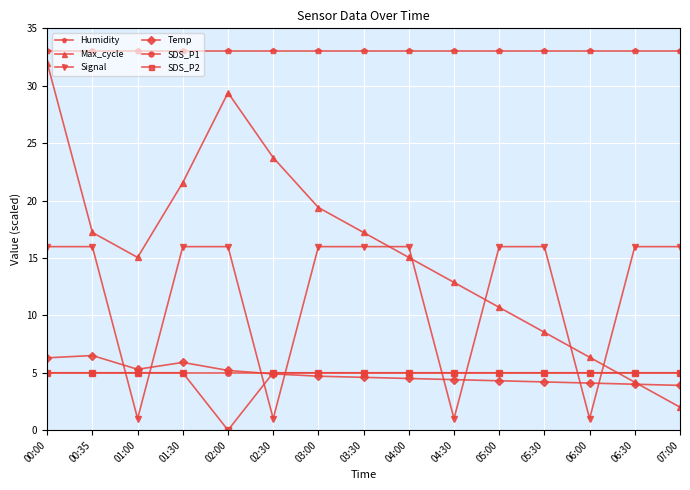

What position from the right is 04:30?

6